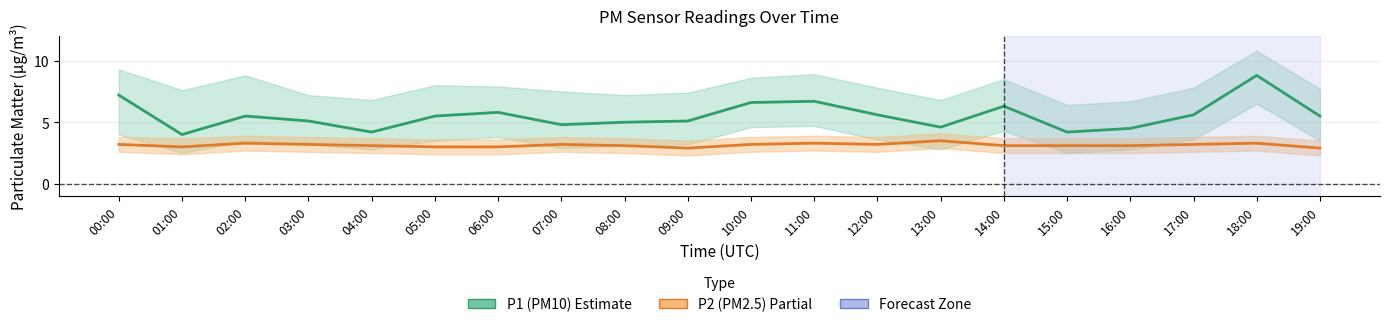

Does the chart display data point markers on the line(s)?

No